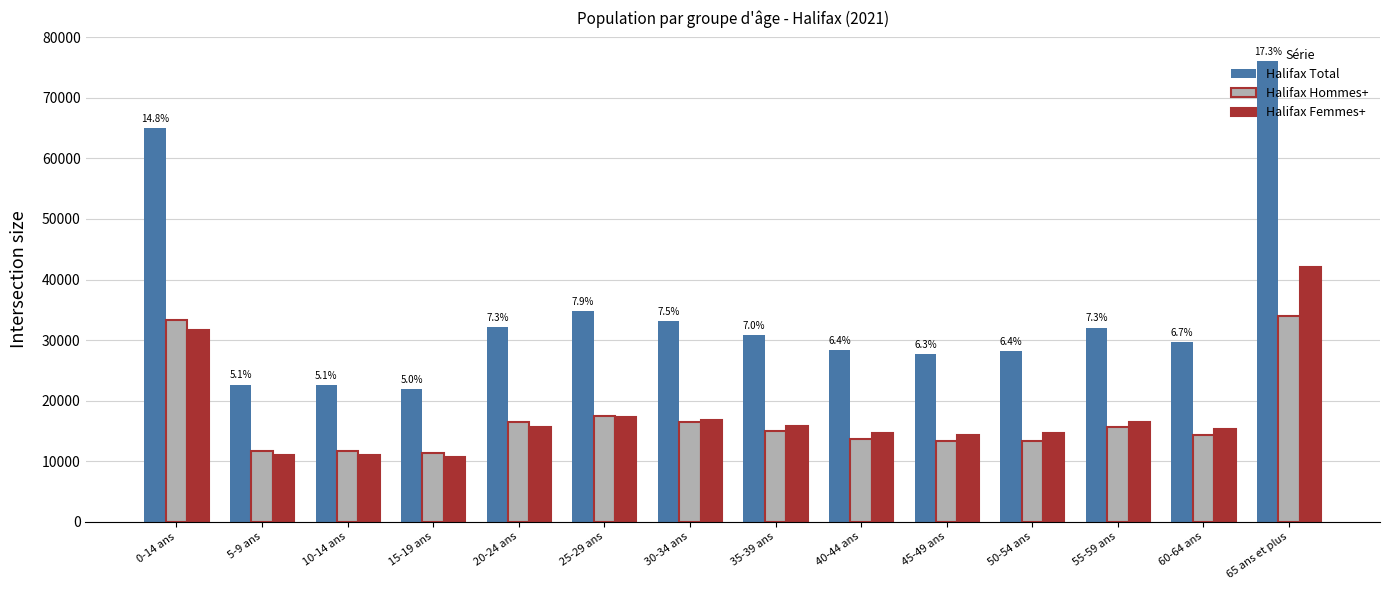

What is the smallest value displayed?

10615